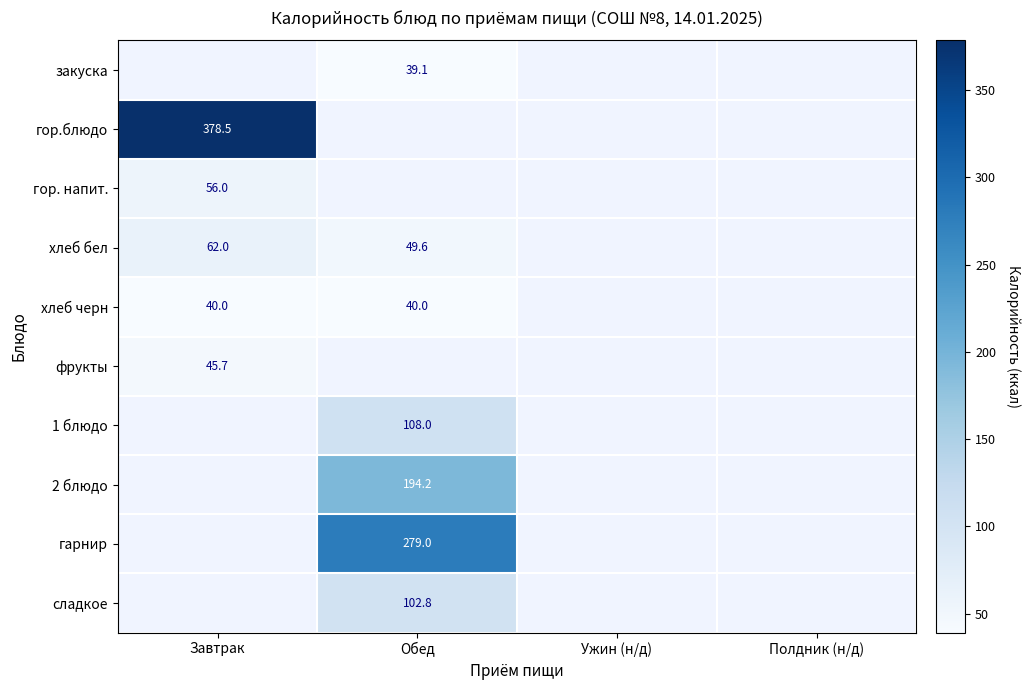

How many positive values does the гарнир series have?

1